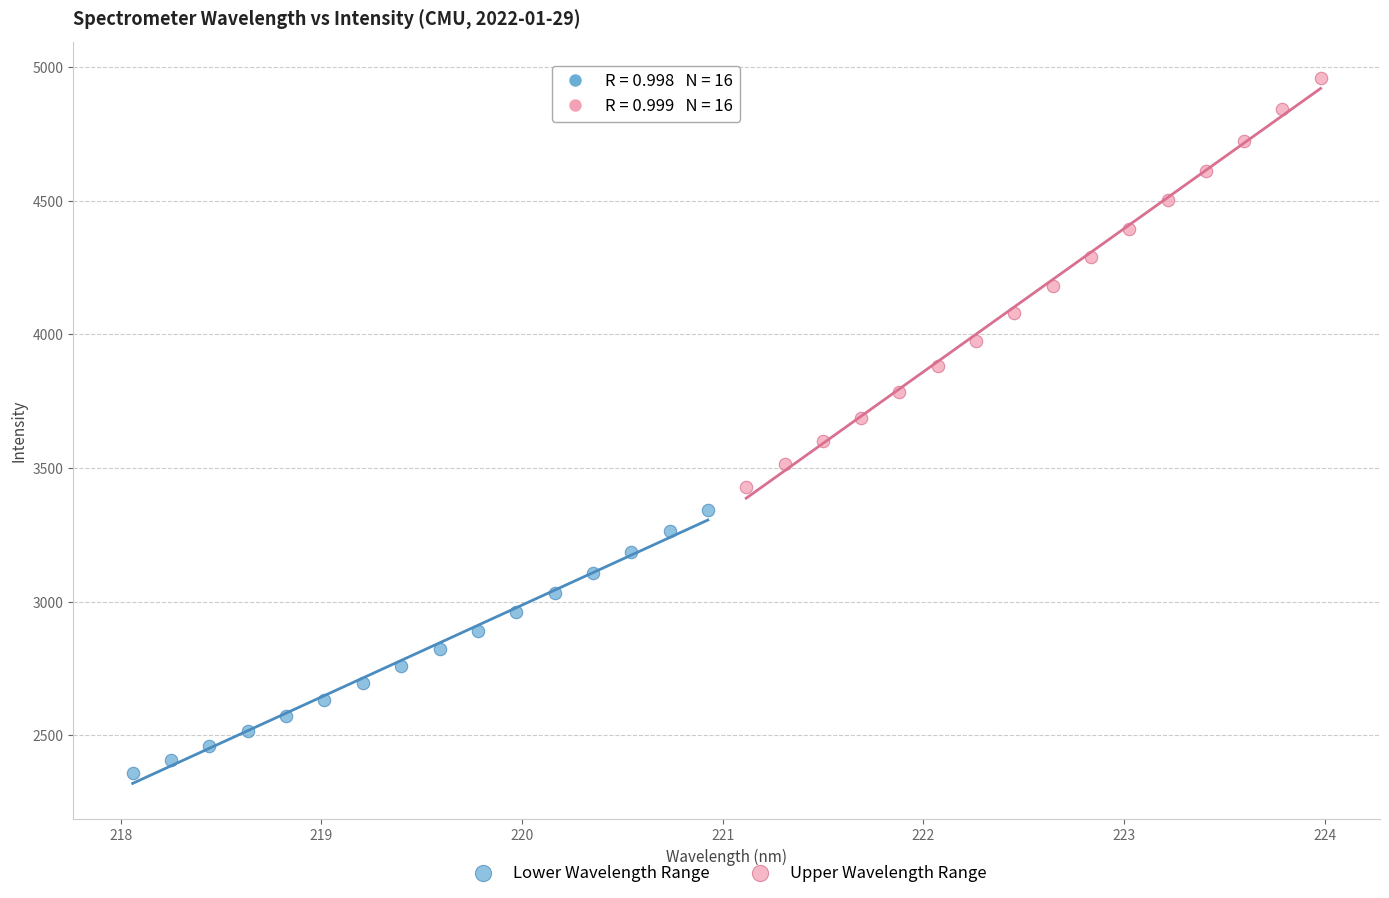

Which series contains the lowest Y value?

Lower Wavelength Range